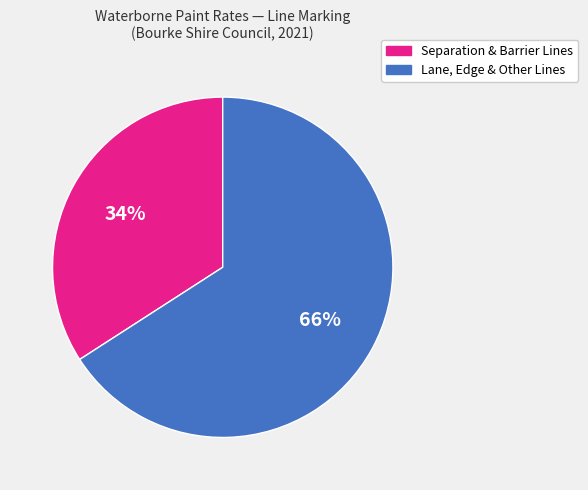

Is there any slice that represents more than half of the pie?

Yes